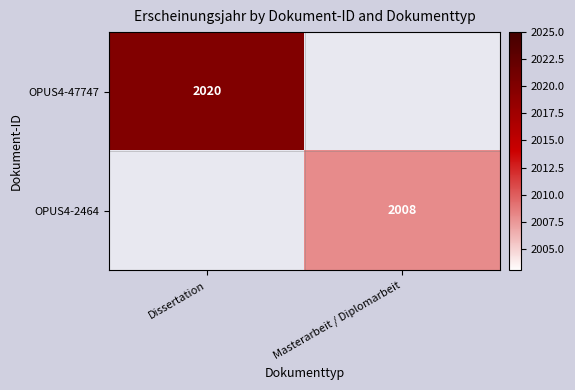

The value of OPUS4-2464 at Masterarbeit / Diplomarbeit is 901. True or false?

False